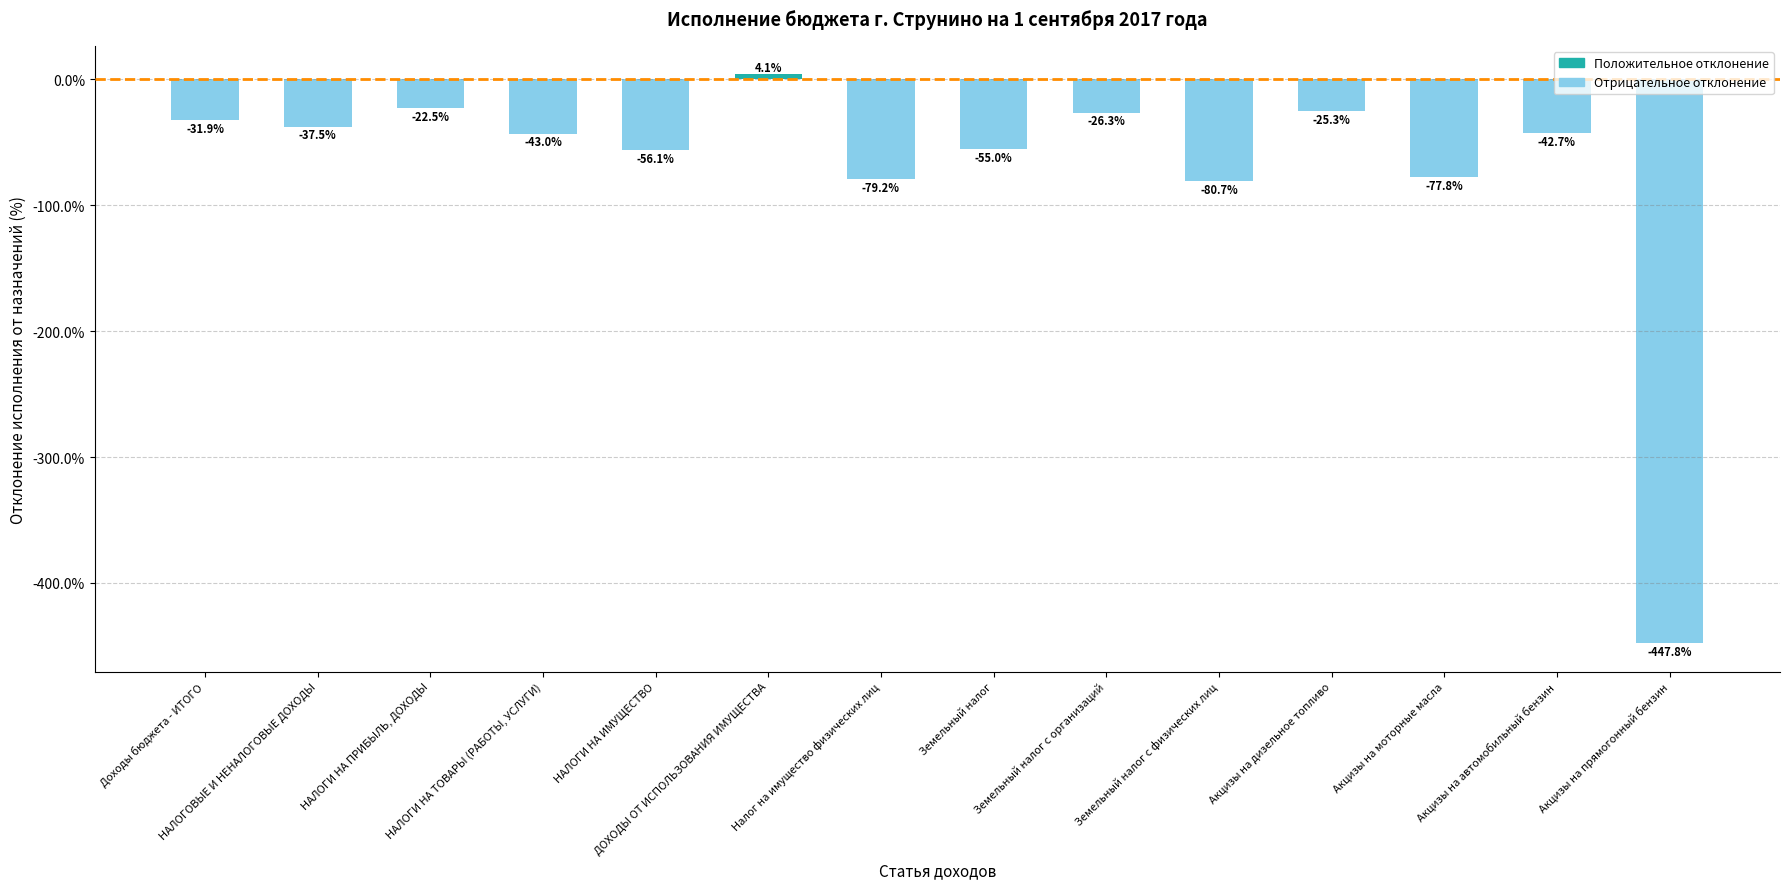

Rank the categories by value from highest to lowest.

ДОХОДЫ ОТ ИСПОЛЬЗОВАНИЯ ИМУЩЕСТВА, НАЛОГИ НА ПРИБЫЛЬ, ДОХОДЫ, Акцизы на дизельное топливо, Земельный налог с организаций, Доходы бюджета - ИТОГО, НАЛОГОВЫЕ И НЕНАЛОГОВЫЕ ДОХОДЫ, Акцизы на автомобильный бензин, НАЛОГИ НА ТОВАРЫ (РАБОТЫ, УСЛУГИ), Земельный налог, НАЛОГИ НА ИМУЩЕСТВО, Акцизы на моторные масла, Налог на имущество физических лиц, Земельный налог с физических лиц, Акцизы на прямогонный бензин